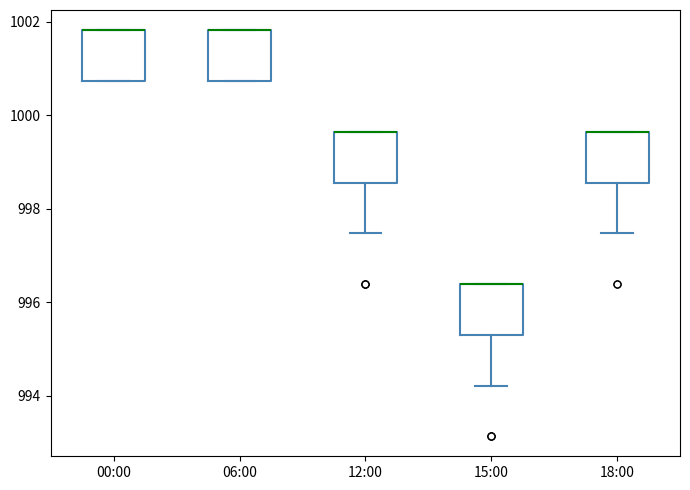

Reading left to right, transcribe this box plot: for each box, give where its median line is, the range the box spans, and where its two whiskers end, as read against the y-axis. The values are not printed on the chart, so give them approximately, as read against the axis.

00:00: median 1001.8 (drawn on the box's upper edge), box 1000.8 to 1001.8, whiskers 1000.8 to 1001.8
06:00: median 1001.8 (drawn on the box's upper edge), box 1000.8 to 1001.8, whiskers 1000.8 to 1001.8
12:00: median 999.6 (drawn on the box's upper edge), box 998.6 to 999.6, whiskers 997.4 to 999.6
15:00: median 996.4 (drawn on the box's upper edge), box 995.4 to 996.4, whiskers 994.2 to 996.4
18:00: median 999.6 (drawn on the box's upper edge), box 998.6 to 999.6, whiskers 997.4 to 999.6